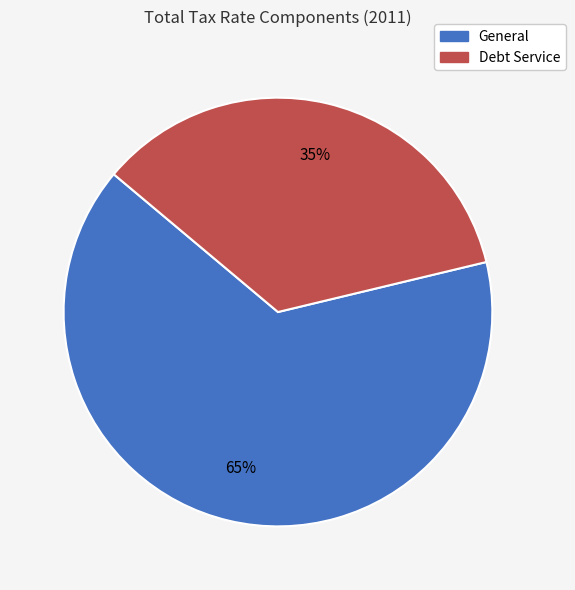

To the nearest percent, what is the combined percentage of Debt Service and General?

100%